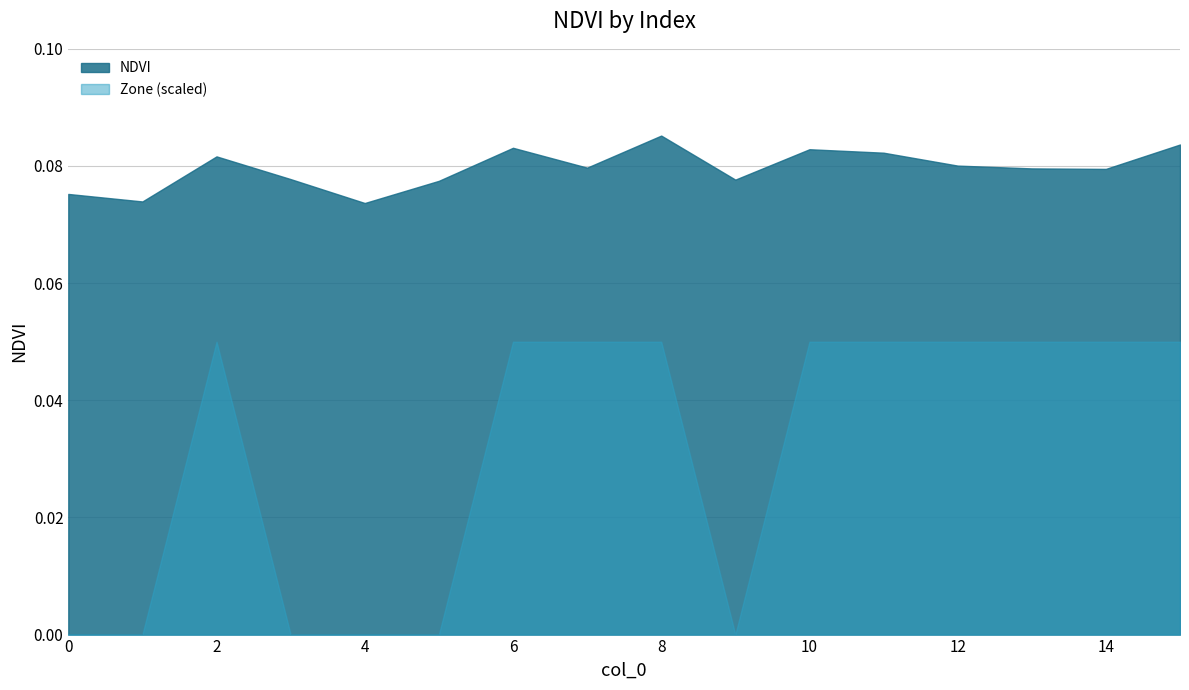

What is the approximate value of NDVI at 4?

0.1